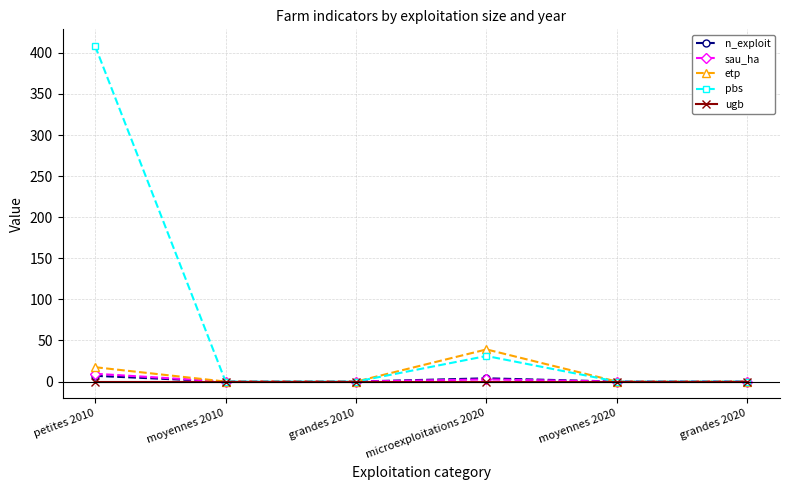

Reading left to right, transcribe all the data shown in this chart.

n_exploit: 7.0	0.0	0.0	4.0	0.0	0.0
sau_ha: 9.5	0.0	0.0	2.6	0.0	0.0
etp: 17.5	0.0	0.0	39.1	0.0	0.0
pbs: 408.2	0.0	0.0	31.1	0.0	0.0
ugb: 0.0	0.0	0.0	0.0	0.0	0.0